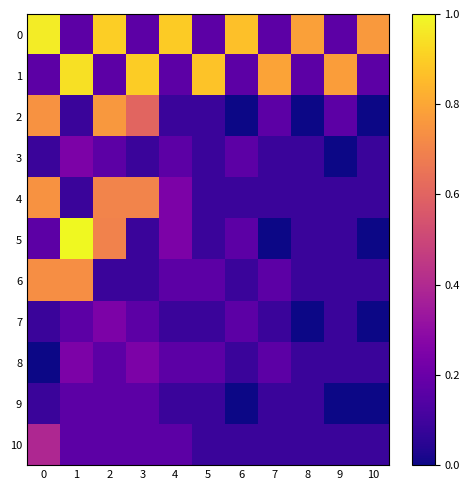

Which series has the widest spread of values?

5